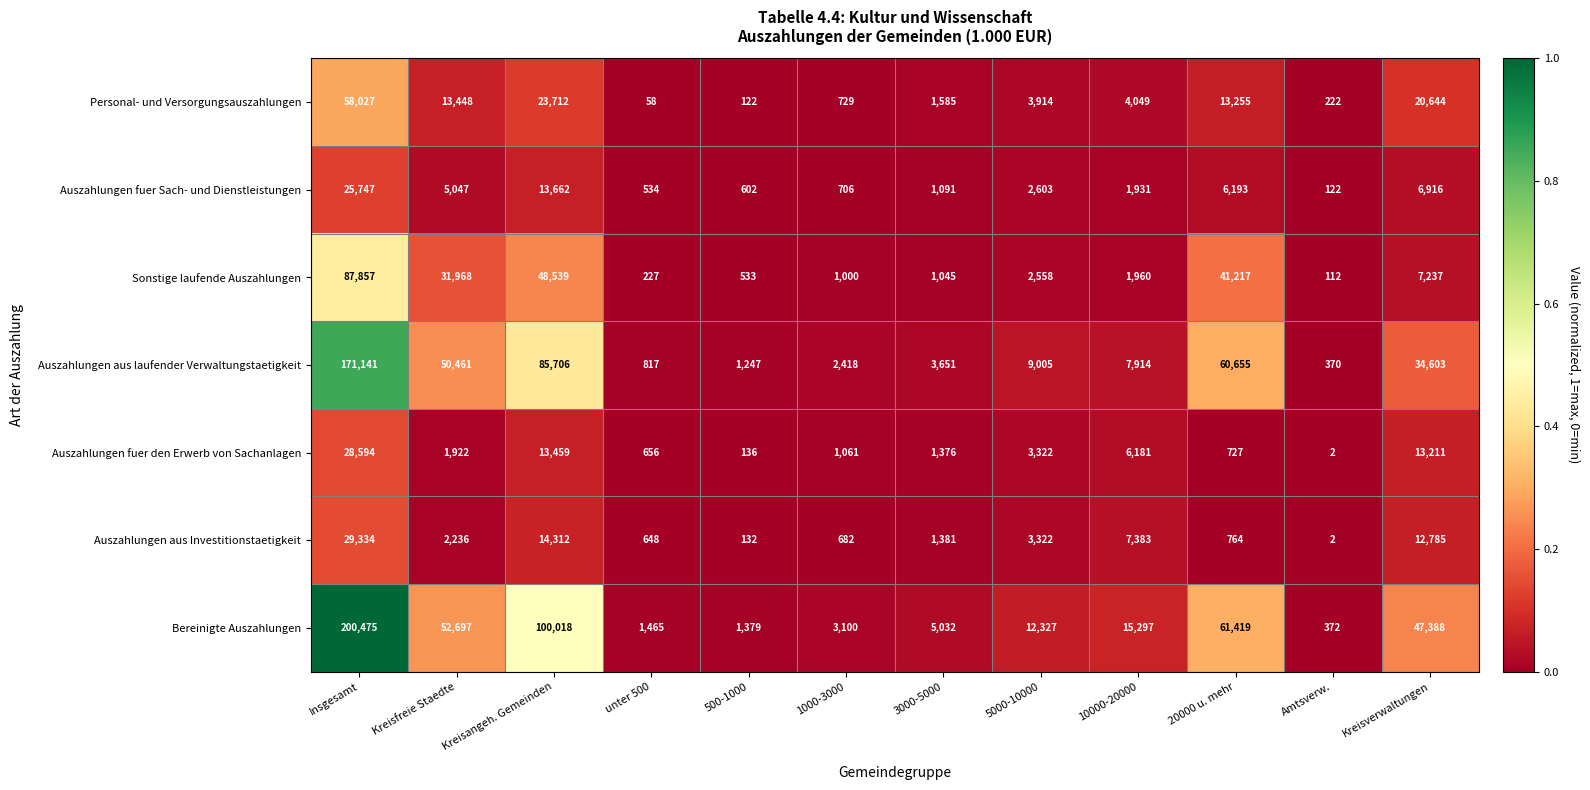

Count the number of categories in the chart.

12